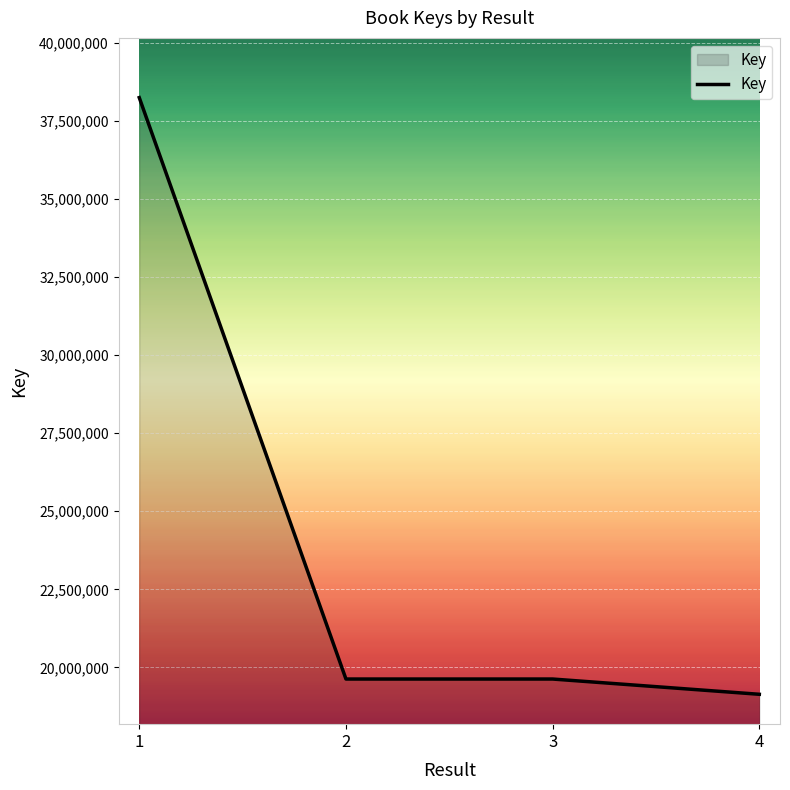

What is the change in value from 3 to 4?

-488661